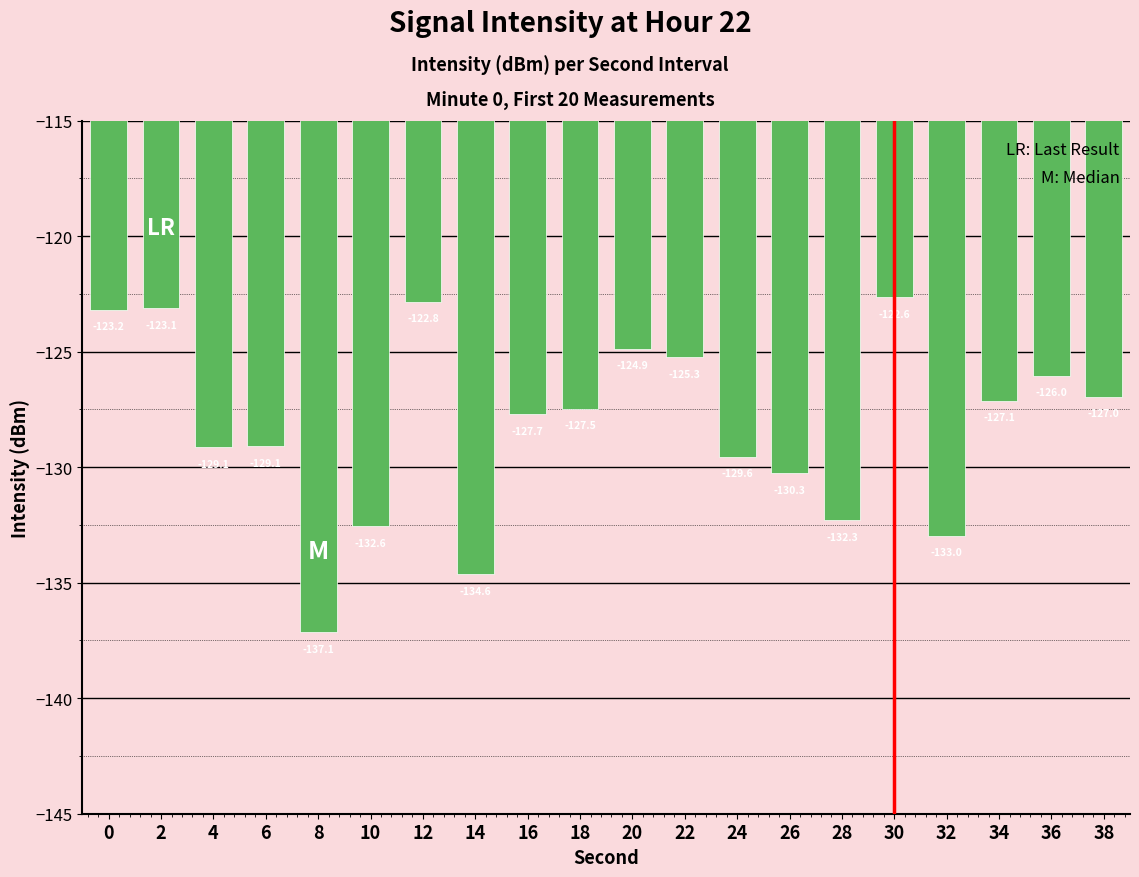

What is the sum of all values?

-2564.9